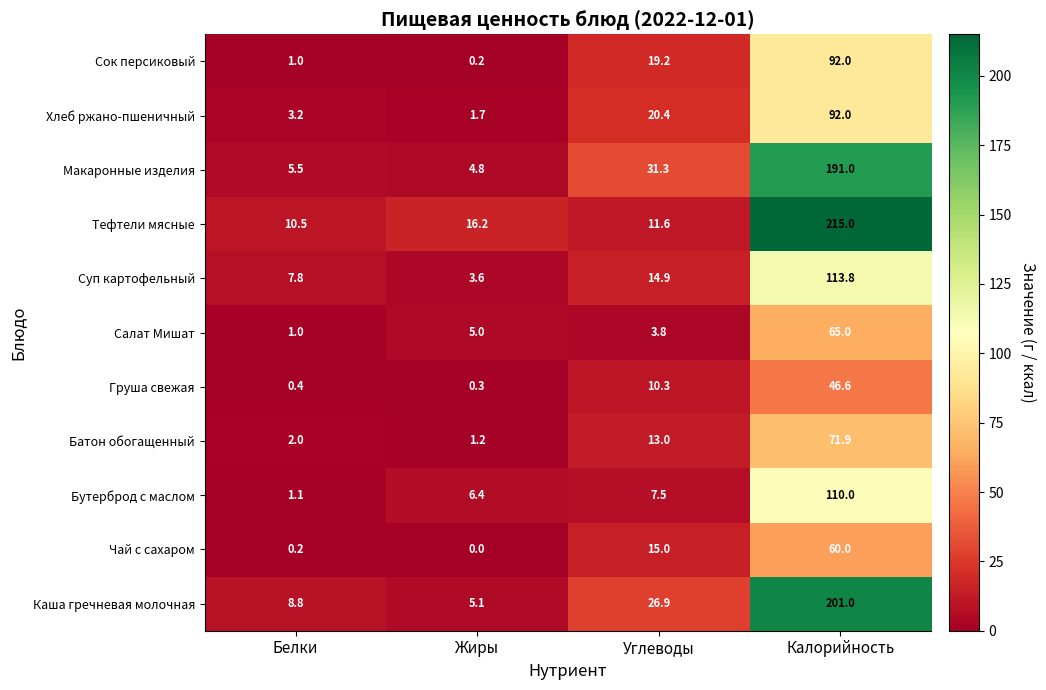

Is it true that Суп картофельный equals 7.8 at Белки?

True